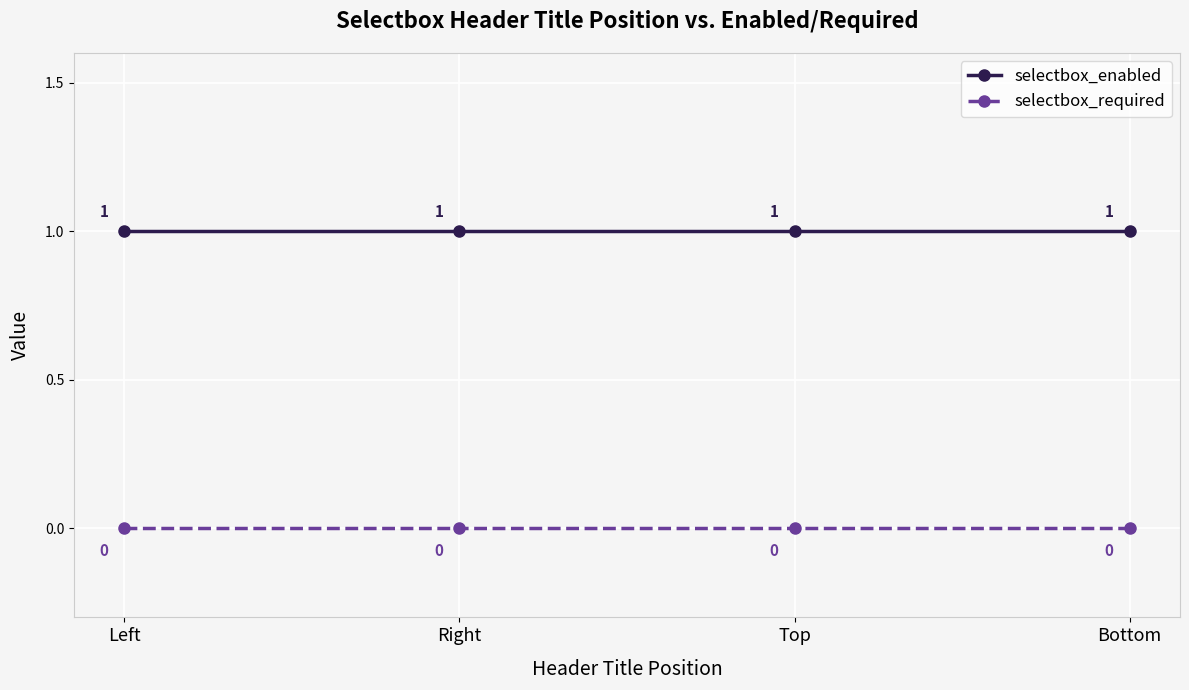

The selectbox_required series shows 0 at Top. True or false?

True